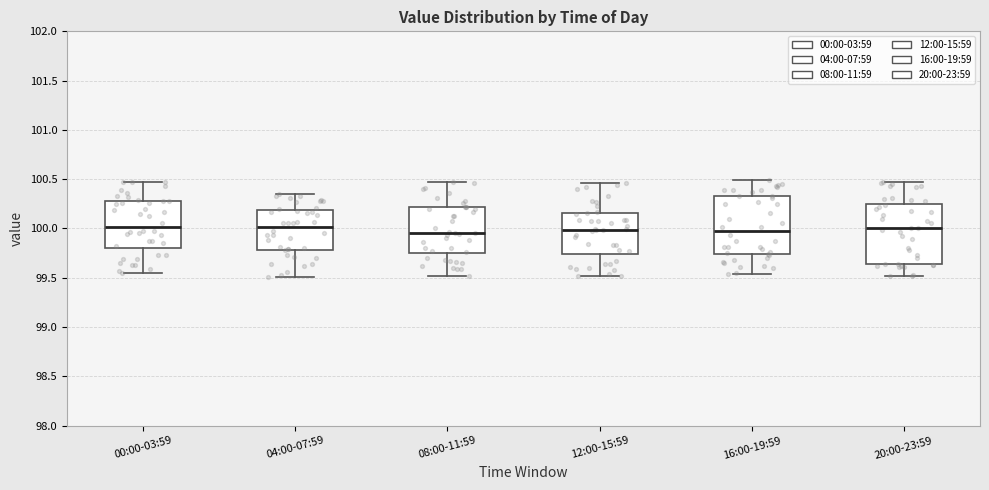

Reading left to right, transcribe this box plot: for each box, give where its median line is, the range the box spans, and where its two whiskers end, as read against the y-axis. The values are not printed on the chart, so give them approximately, as read against the axis.

00:00-03:59: median 100.00, box 99.80 to 100.30, whiskers 99.55 to 100.50
04:00-07:59: median 100.00, box 99.80 to 100.20, whiskers 99.50 to 100.35
08:00-11:59: median 99.95, box 99.75 to 100.20, whiskers 99.50 to 100.45
12:00-15:59: median 100.00, box 99.75 to 100.15, whiskers 99.50 to 100.45
16:00-19:59: median 100.00, box 99.75 to 100.35, whiskers 99.55 to 100.50
20:00-23:59: median 100.00, box 99.65 to 100.25, whiskers 99.50 to 100.45